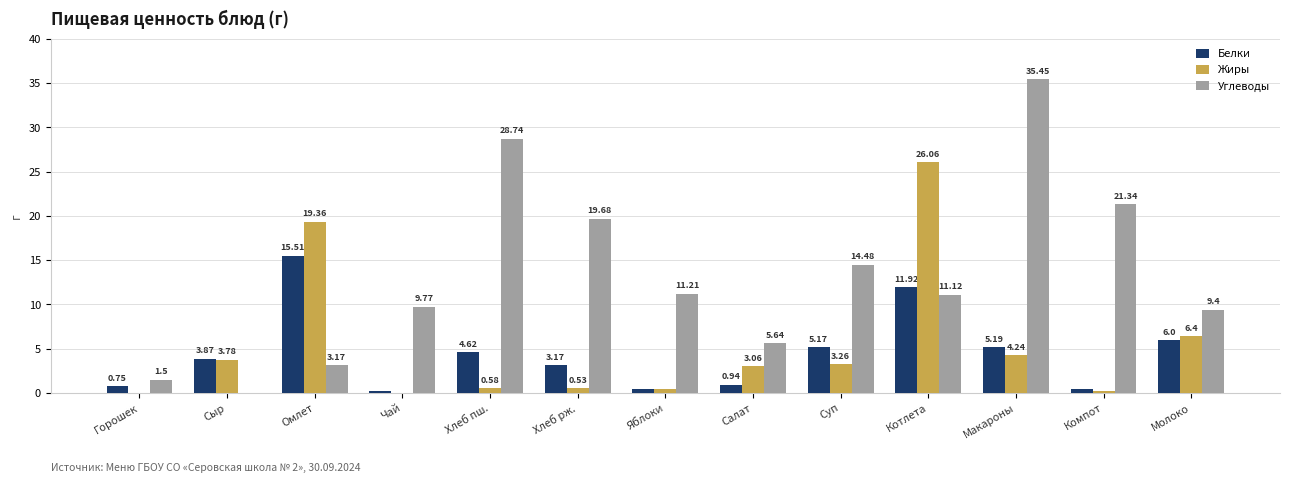

What is the maximum value shown in the chart?

35.5